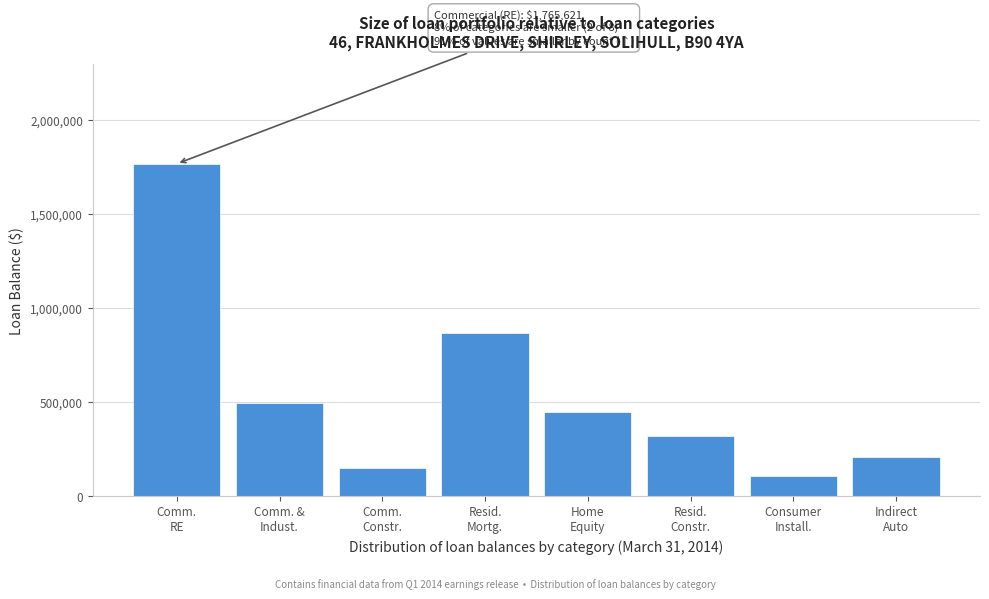

Reading left to right, list all the values displayed in this chart.

1765621	495178	148454	866615	446705	317749	106991	208395